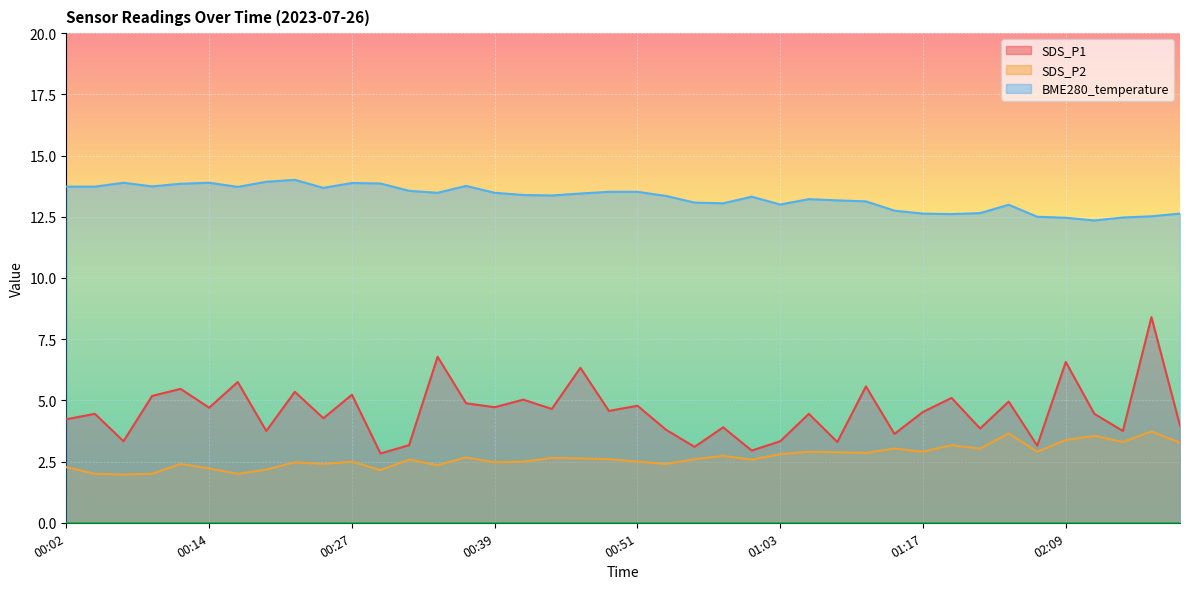

Does the chart display data point markers on the line(s)?

No